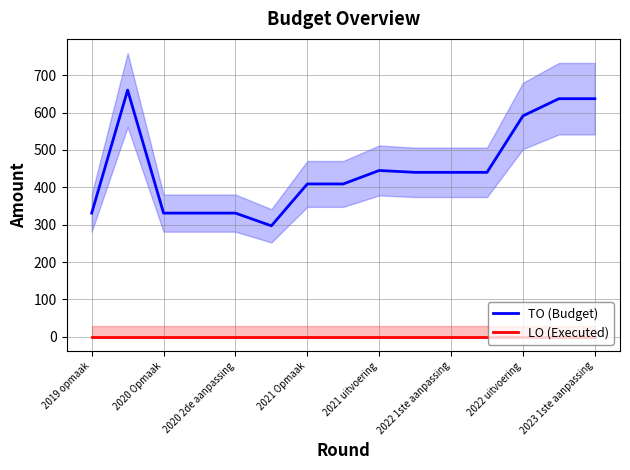

Which series has the largest total across all categories?

TO (Budget)